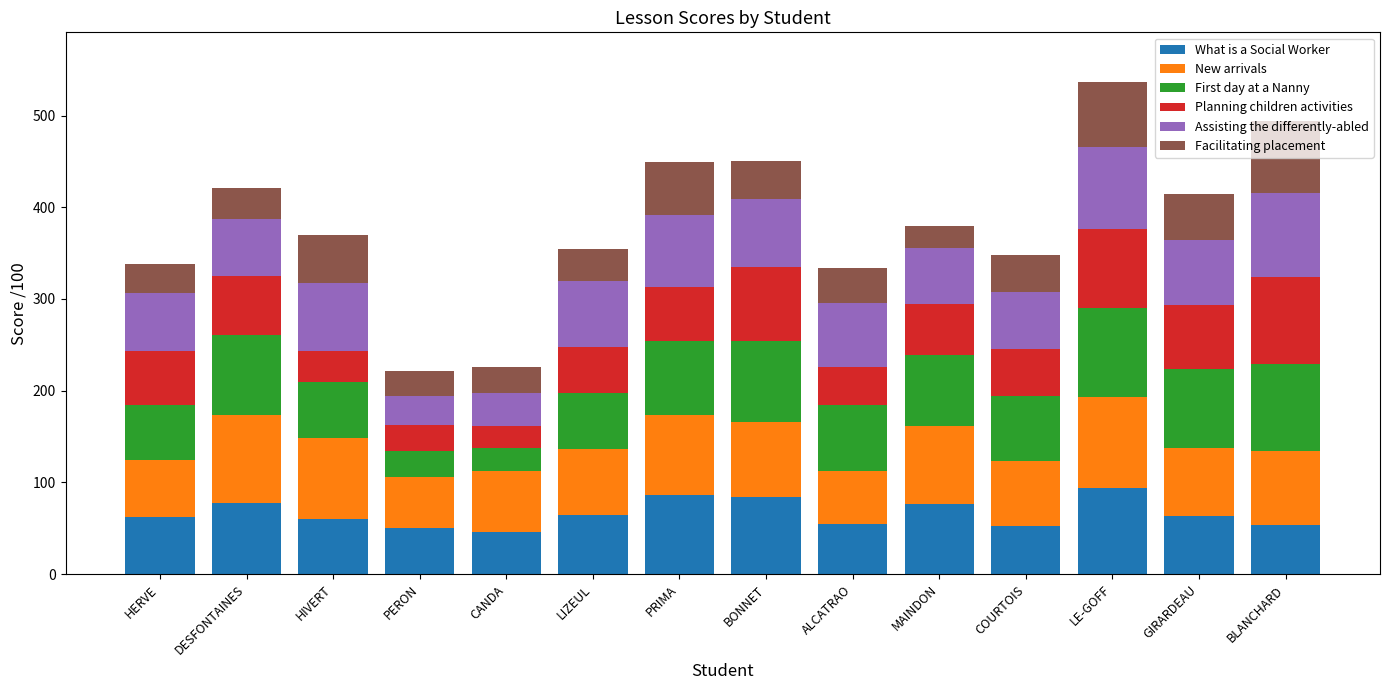

What is the sum of all What is a Social Worker values?

926